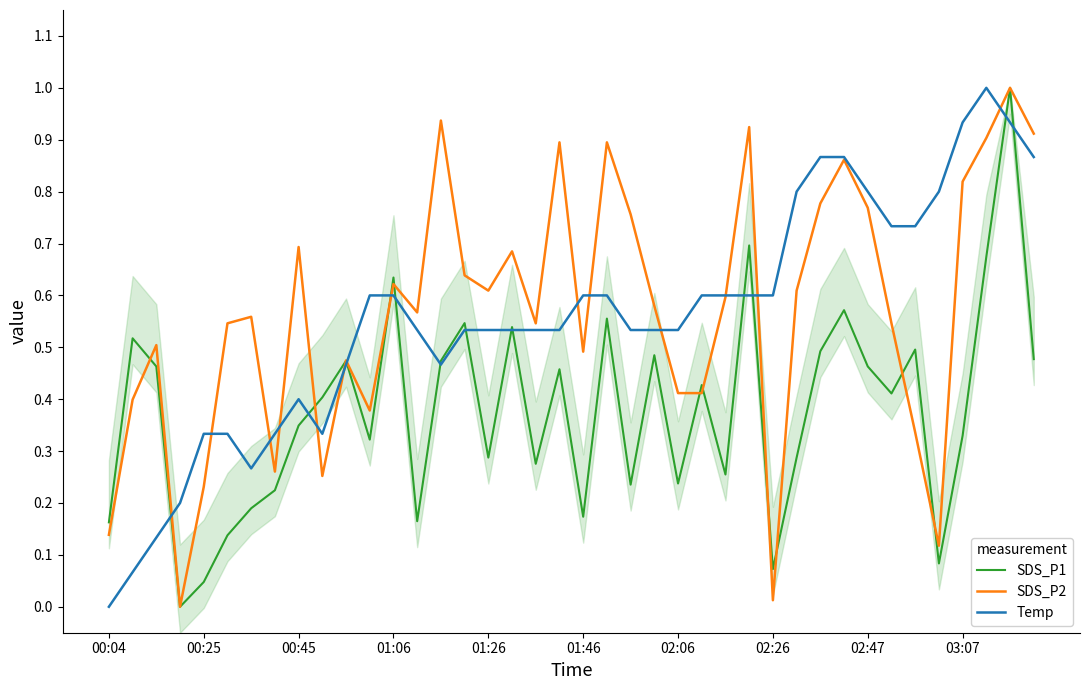

What is the sum of the SDS_P1 values at 18 and 15?

0.8